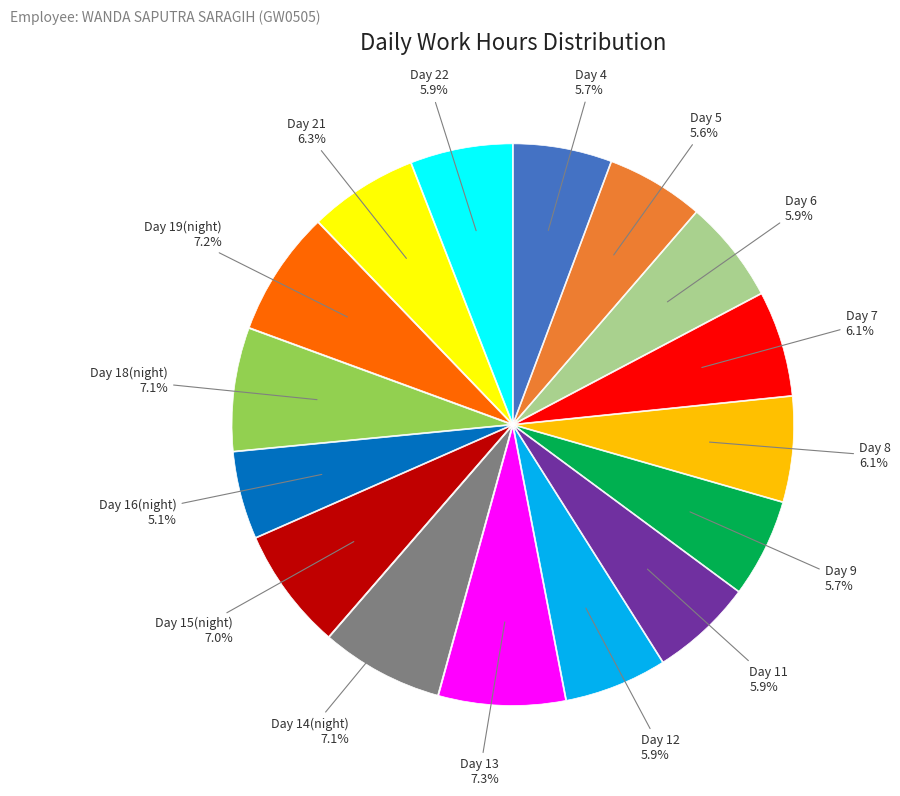

Does any single category account for the majority?

No